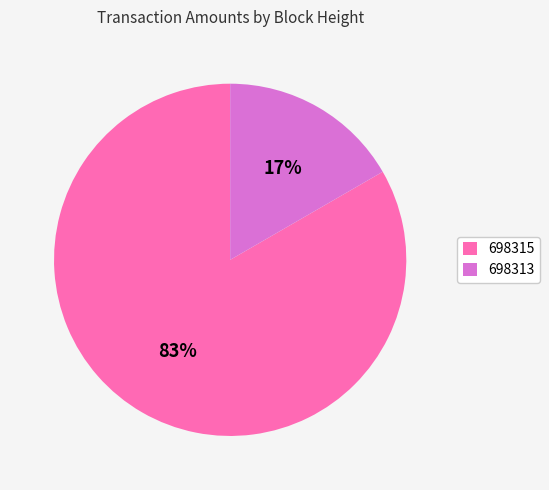

Which slice is the largest?

698315